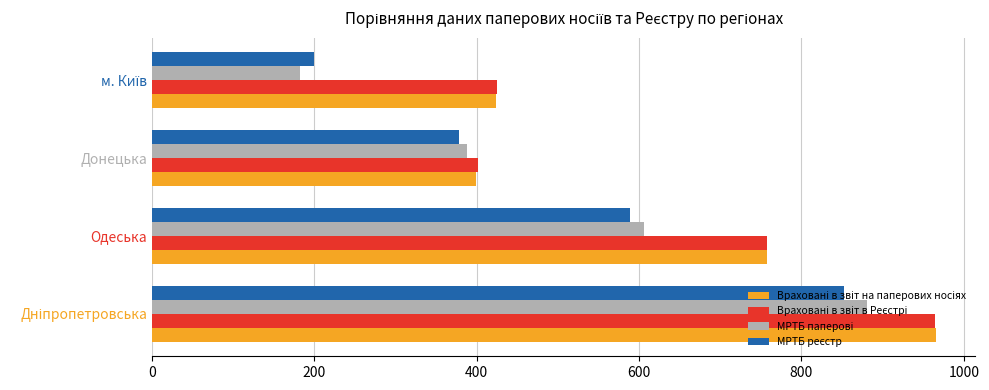

What is the minimum value shown in the chart?

182